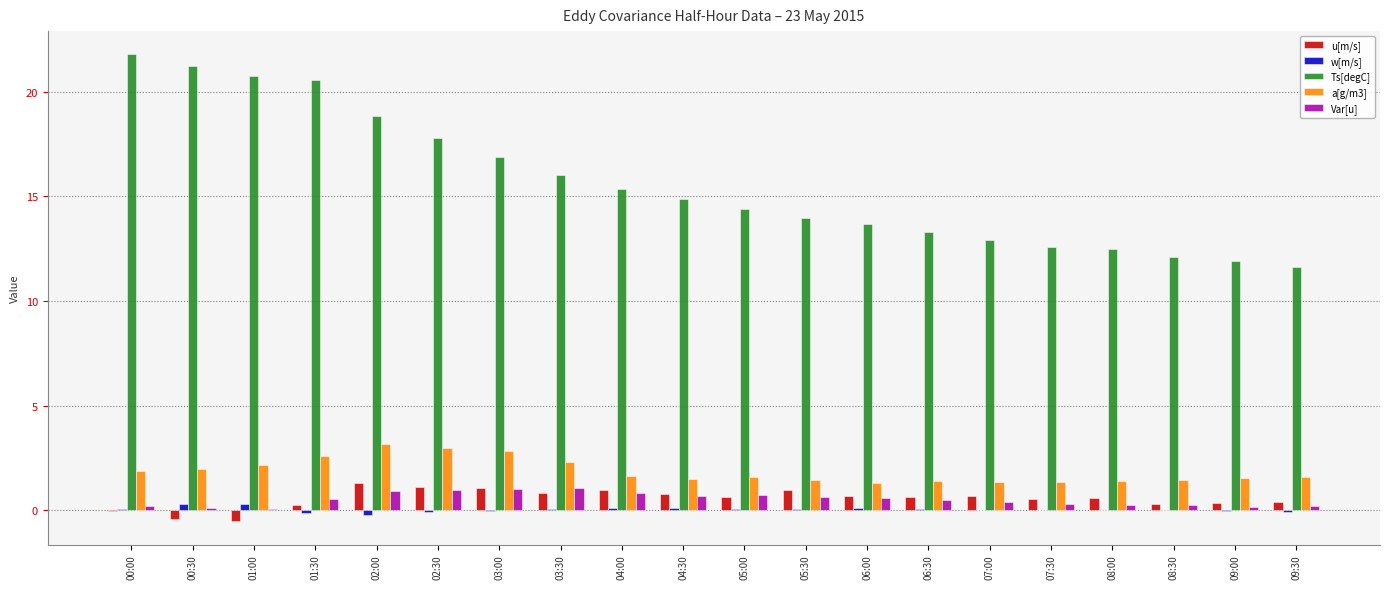

Are the bars grouped side by side (vs. stacked)?

Yes